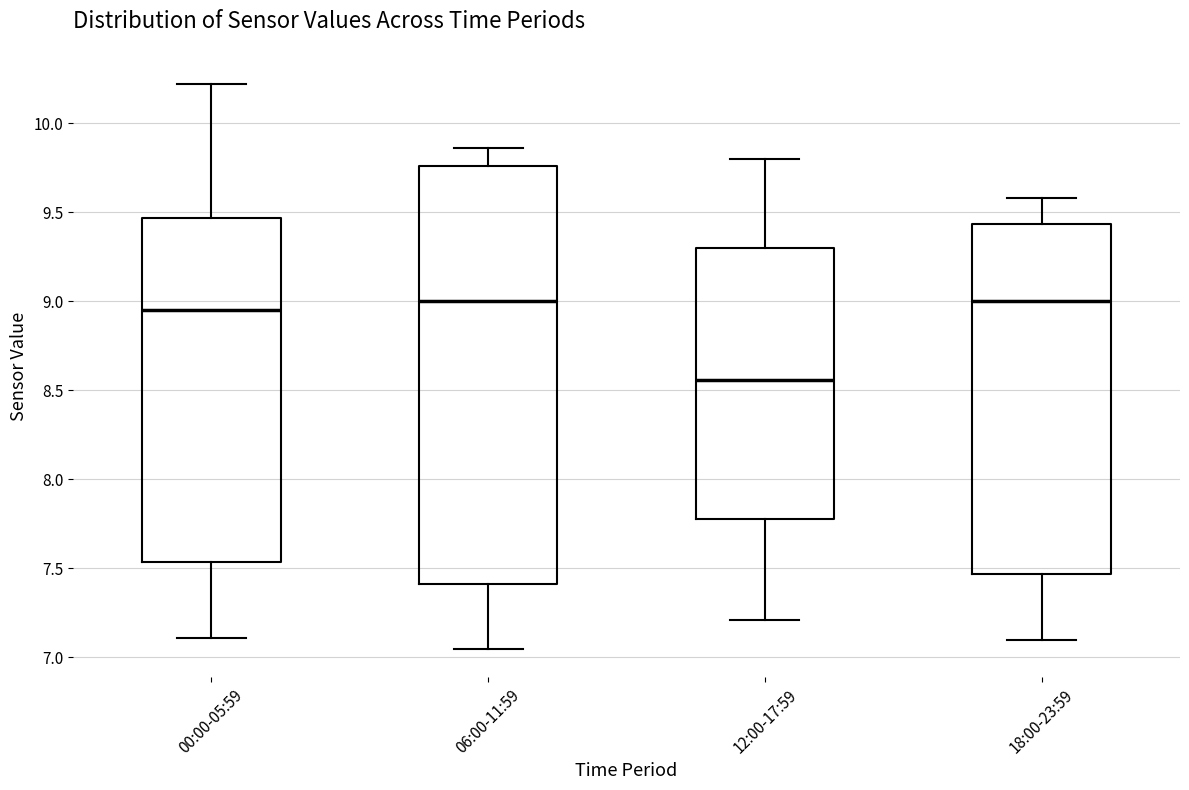

Where is the upper edge of the box for 06:00-11:59 on the y-axis? The values are not printed on the chart, so give them approximately, as read against the axis.

9.75